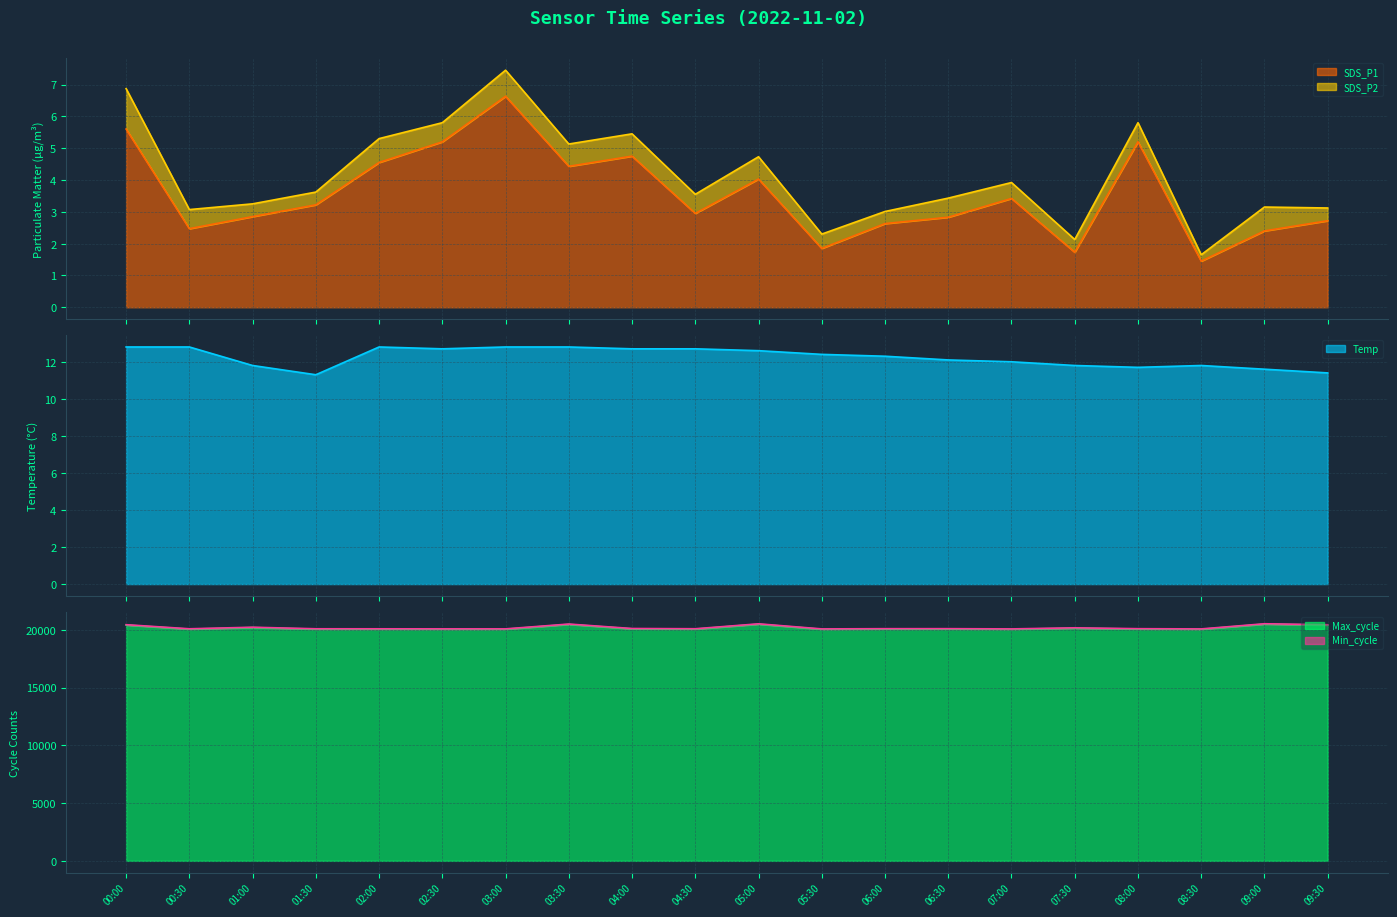

At which category does SDS_P1 reach its first local peak?

03:00